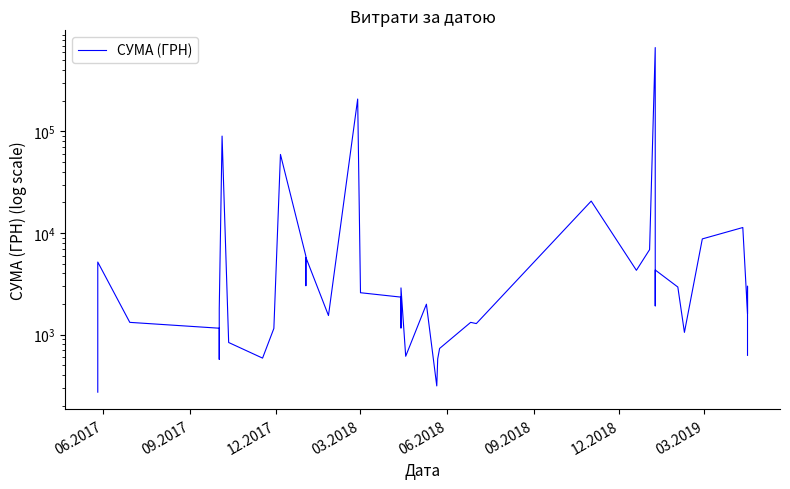

At which category does the chart reach its minimum across all series?

06.2017